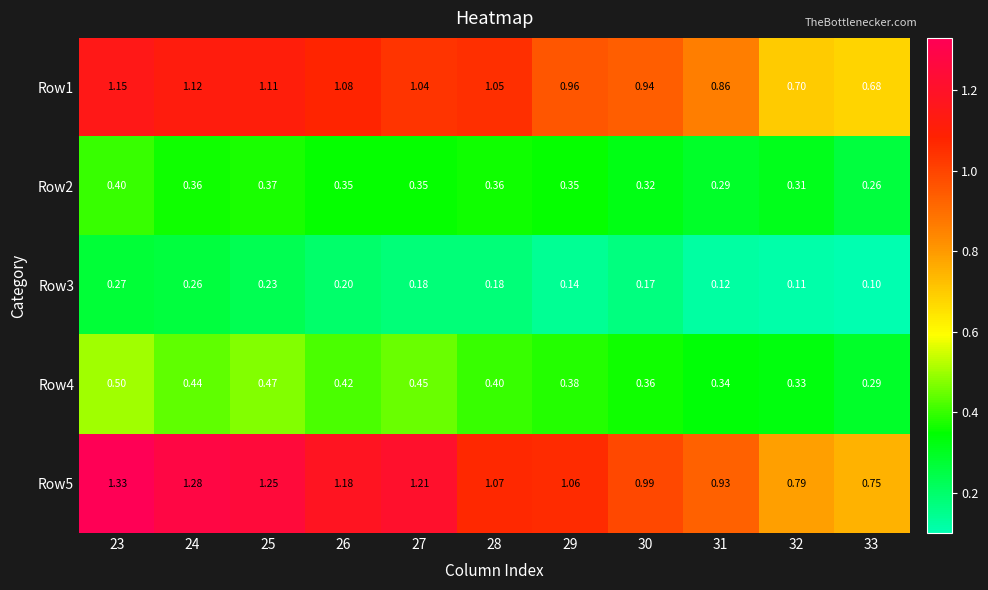

Is the value of Row2 at 28 greater than the value of Row5 at 30?

No